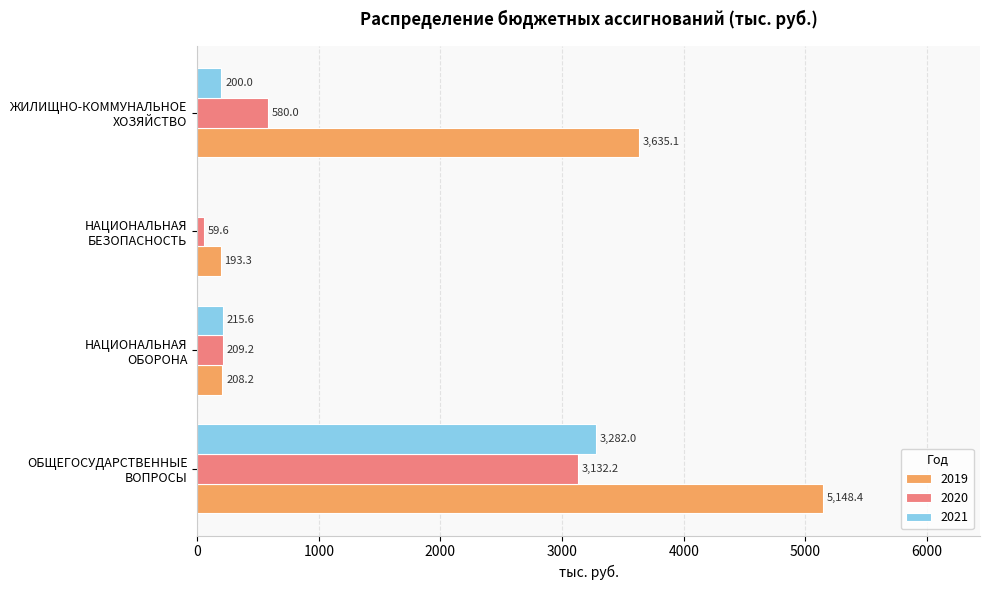

What value does the 2021 series have at ЖИЛИЩНО-КОММУНАЛЬНОЕ
ХОЗЯЙСТВО?

200.0